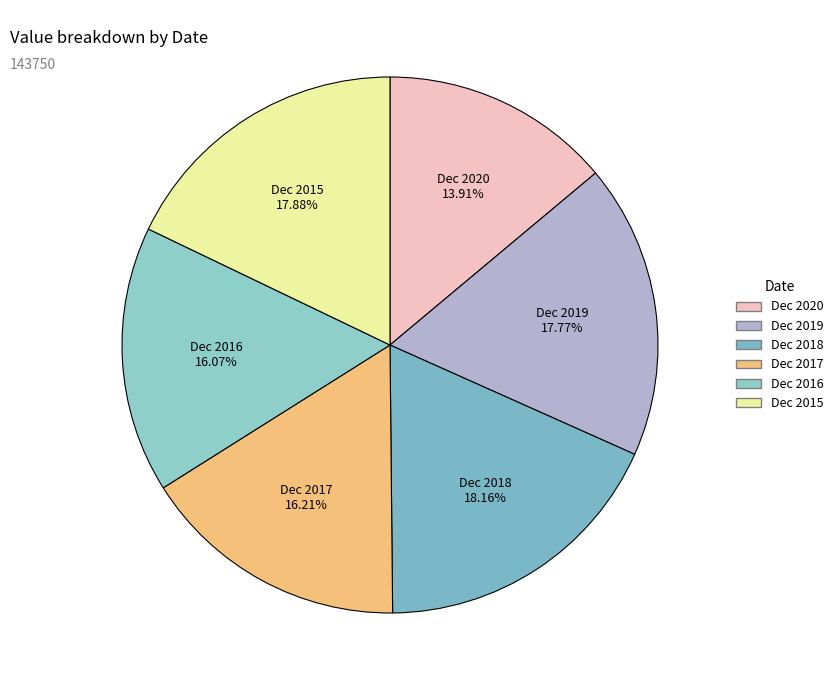

Between Dec 2020 and Dec 2016, which is larger?

Dec 2016